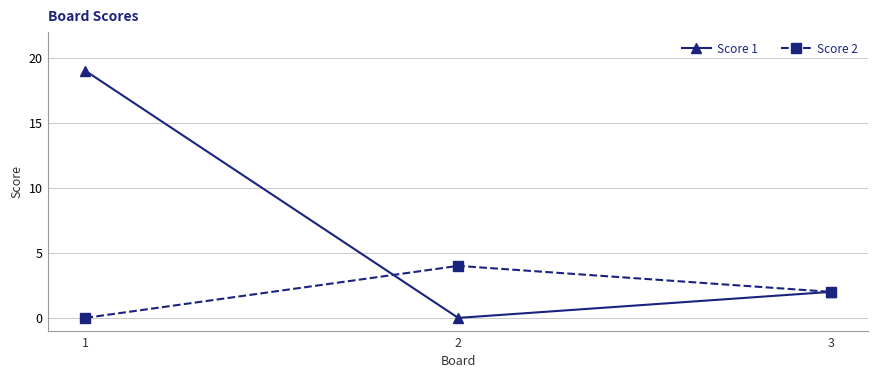

At 2, list the series in order from smallest to largest.

Score 1, Score 2